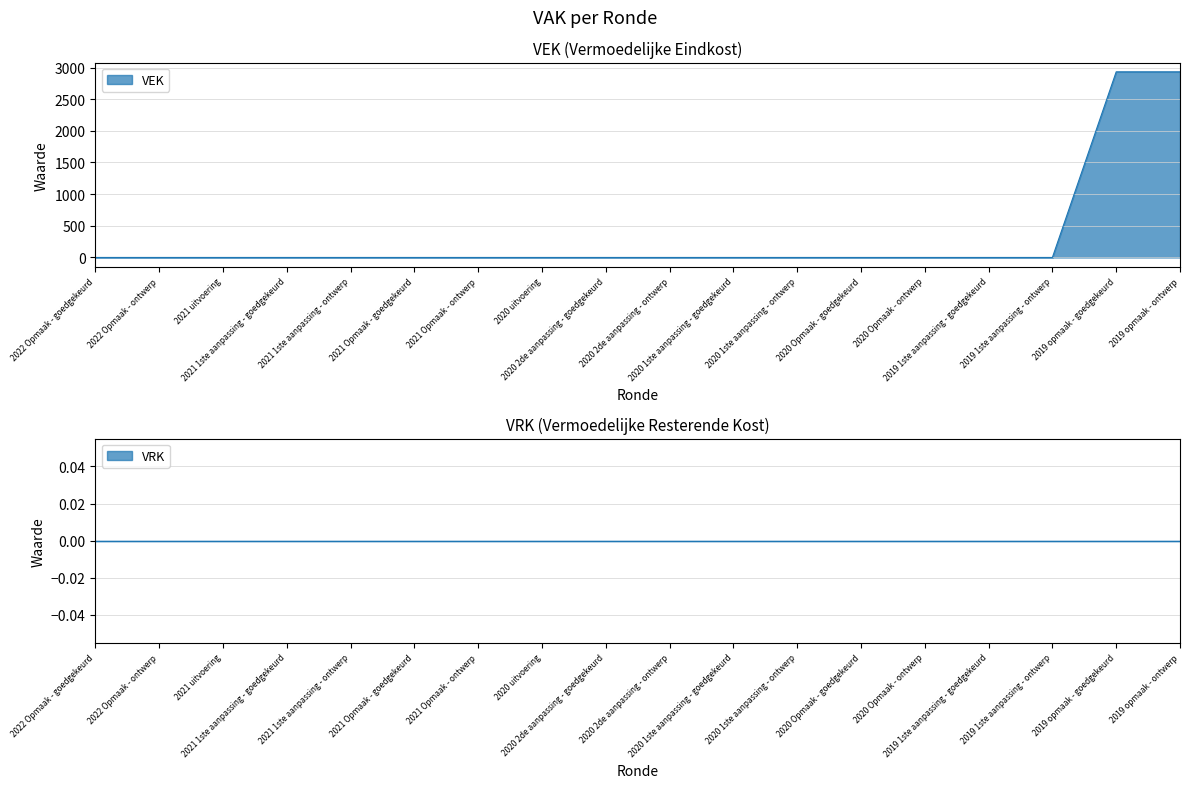

Rank the categories by value from lowest to highest.

2022 Opmaak - goedgekeurd, 2022 Opmaak - ontwerp, 2021 uitvoering, 2021 1ste aanpassing - goedgekeurd, 2021 1ste aanpassing - ontwerp, 2021 Opmaak - goedgekeurd, 2021 Opmaak - ontwerp, 2020 uitvoering, 2020 2de aanpassing - goedgekeurd, 2020 2de aanpassing - ontwerp, 2020 1ste aanpassing - goedgekeurd, 2020 1ste aanpassing - ontwerp, 2020 Opmaak - goedgekeurd, 2020 Opmaak - ontwerp, 2019 1ste aanpassing - goedgekeurd, 2019 1ste aanpassing - ontwerp, 2019 opmaak - goedgekeurd, 2019 opmaak - ontwerp